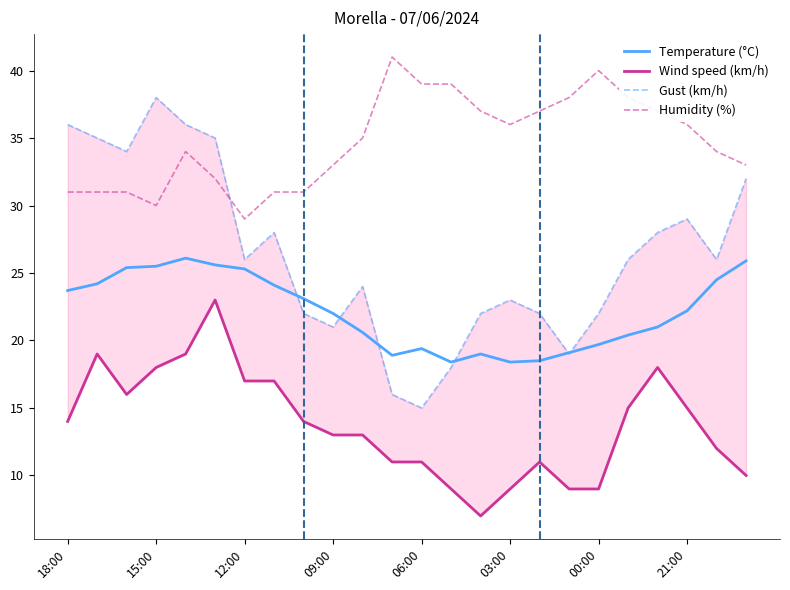

True or false: Wind speed (km/h) and Gust (km/h) intersect in this chart.

False